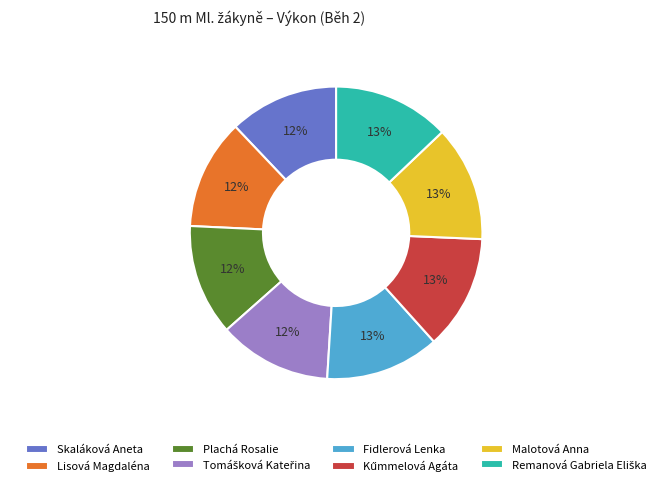

To the nearest percent, what is the difference between the Skaláková Aneta and Fidlerová Lenka slice percentages?

1%